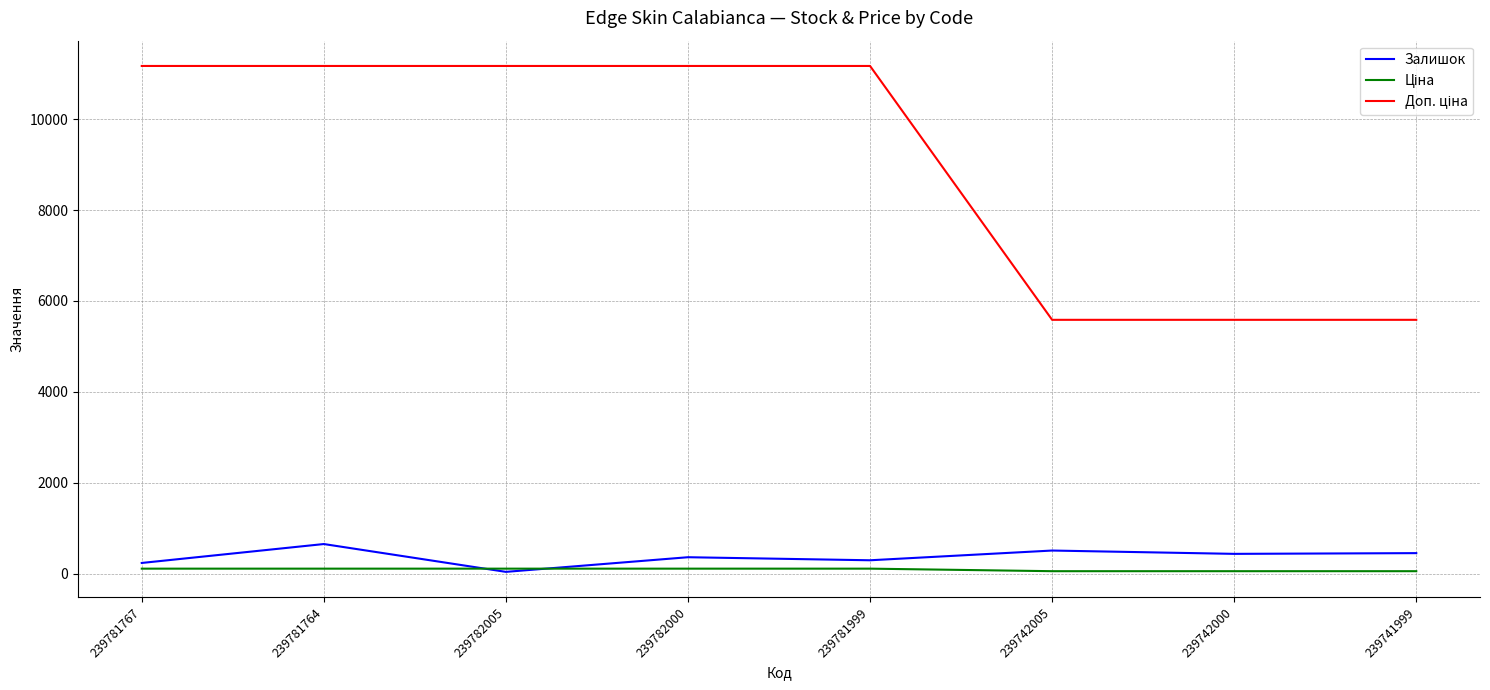

In Залишок, how many points are lower than both neighbors (excluding endpoints)?

3